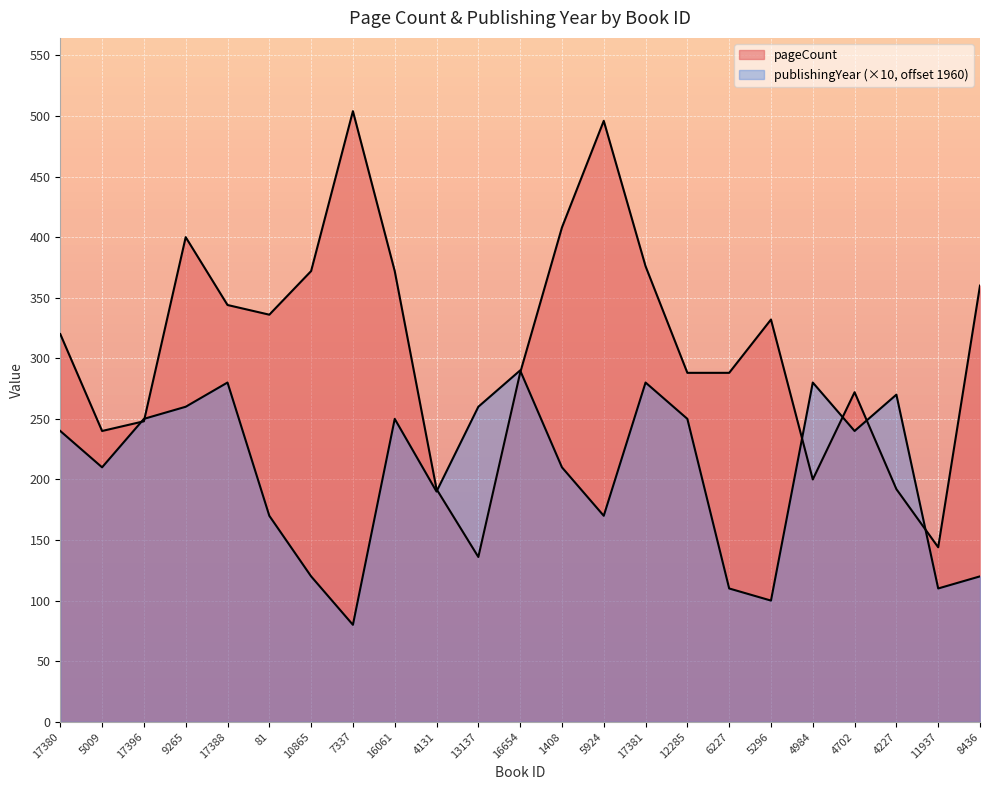

At which category does pageCount reach its first local peak?

9265